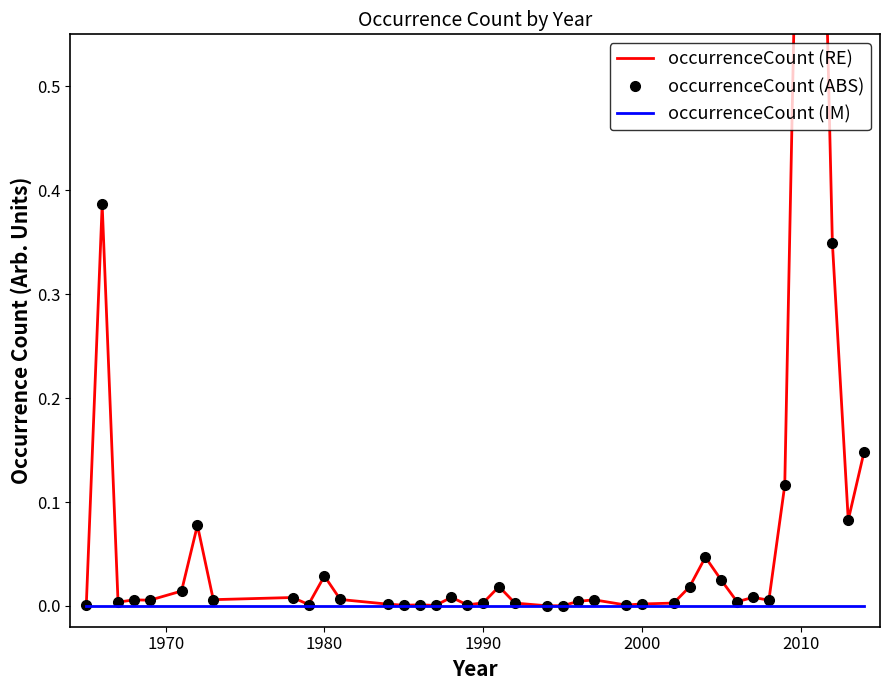

Does the chart have visible grid lines?

No